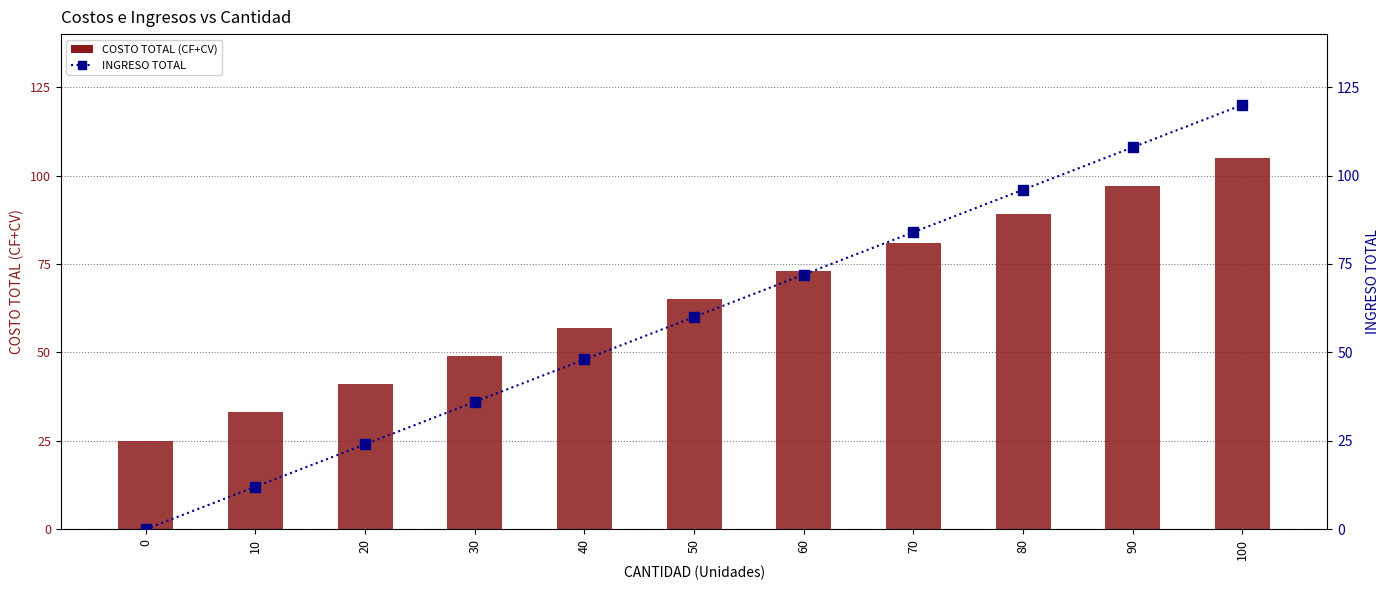

What is the spread (max minus min) of values at 80?

7